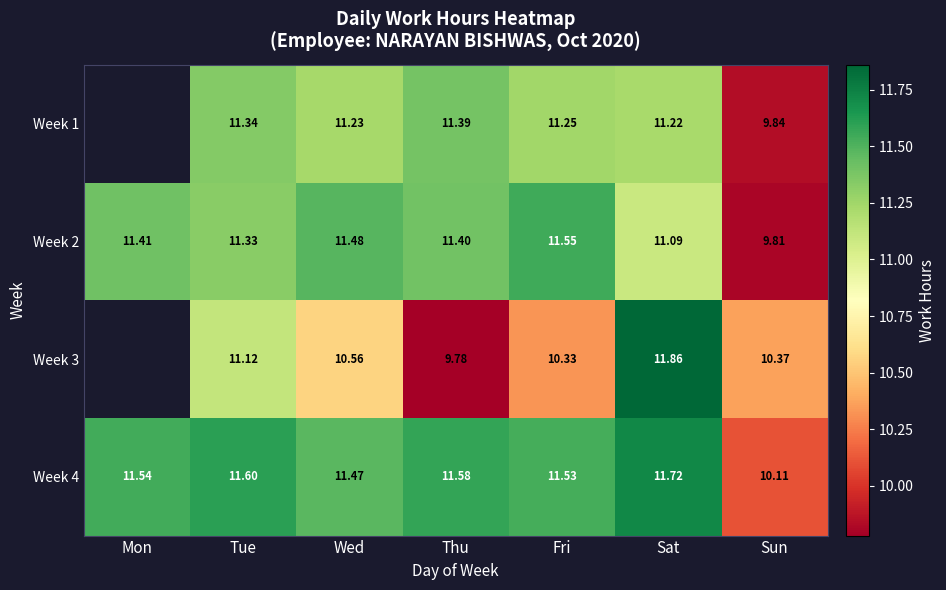

What is the spread (max minus min) of values at Thu?

1.8